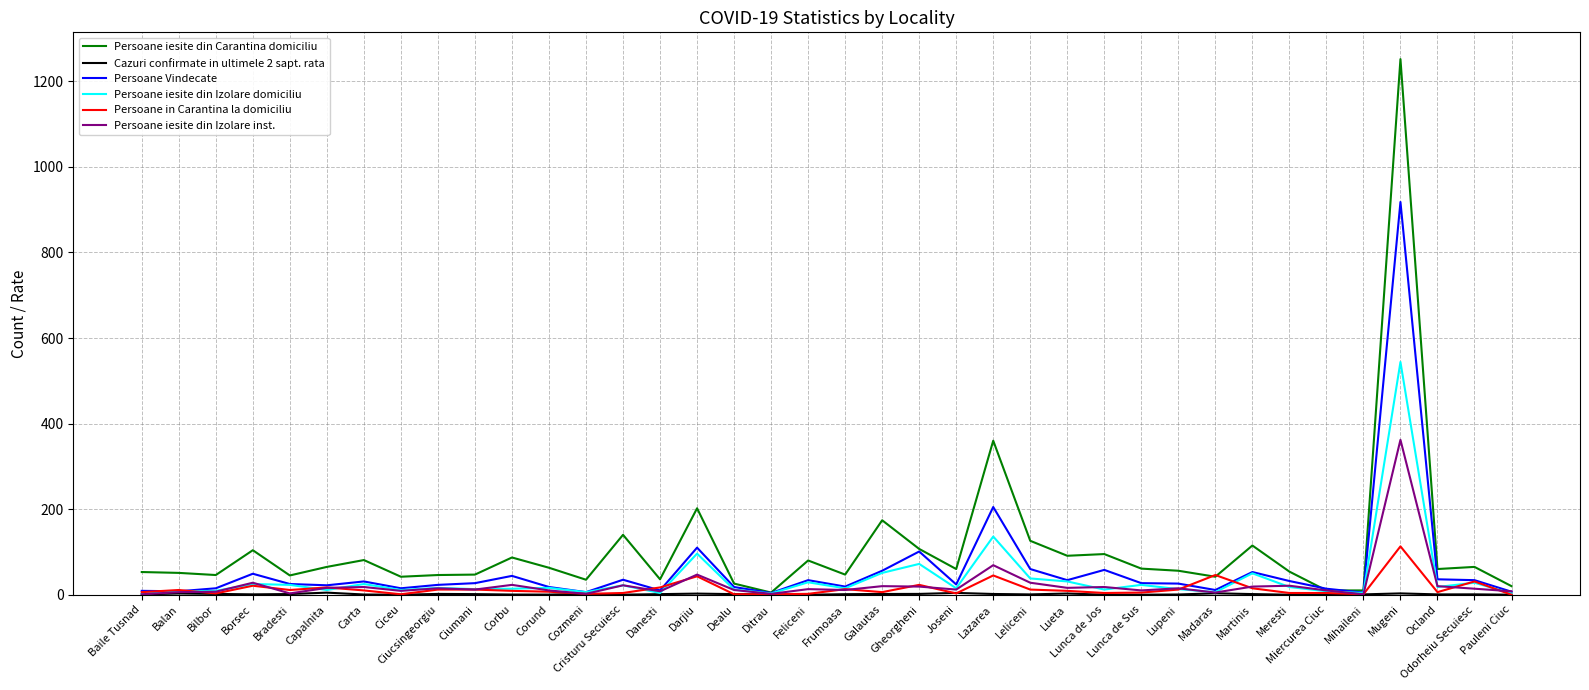

Is it true that Persoane Vindecate equals 35.0 at Cristuru Secuiesc?

True